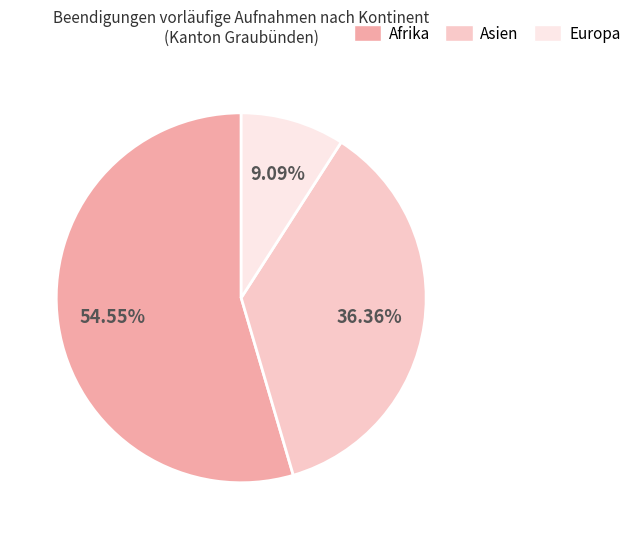

Rank the categories by value from lowest to highest.

Europa, Asien, Afrika